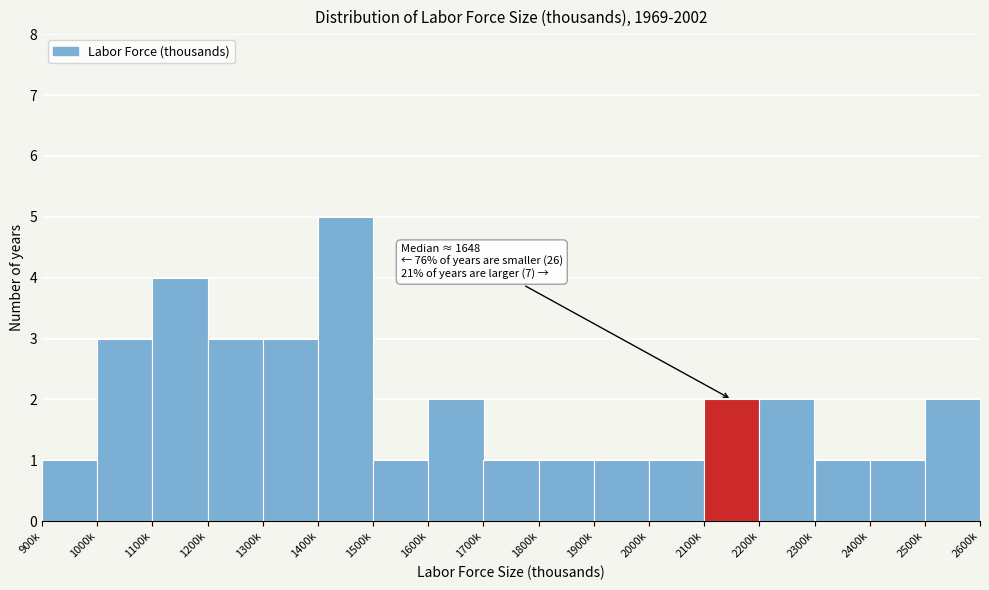

Reading right to left, extract all data points from this chart.

2	1	1	2	2	1	1	1	1	2	1	5	3	3	4	3	1